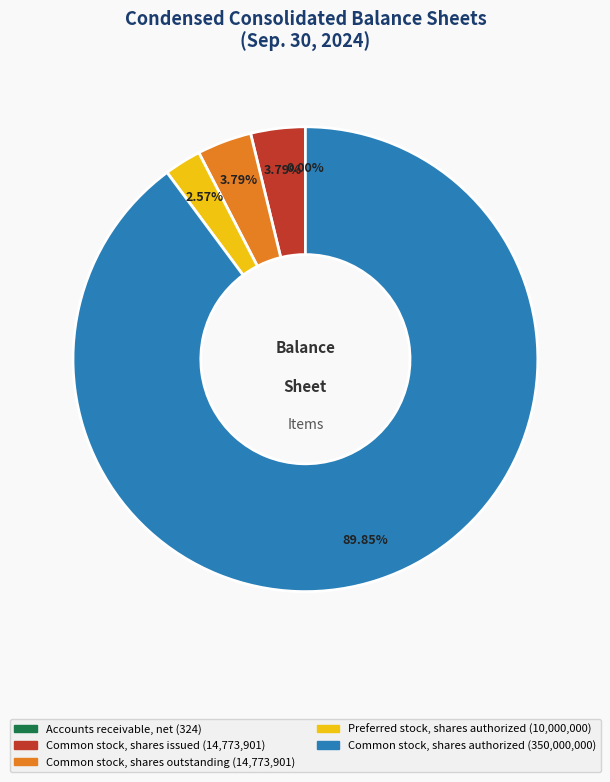

What is the largest slice in the pie chart?

Common stock, shares authorized